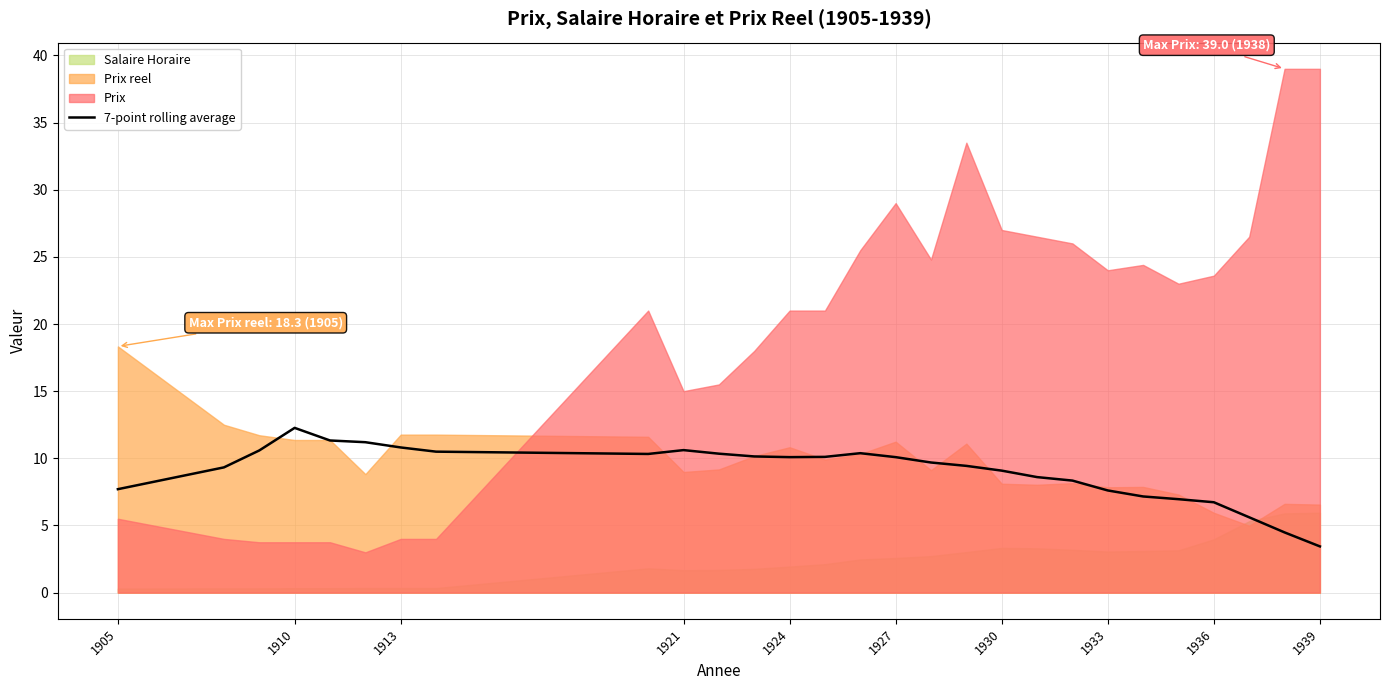

What is the minimum value for 7-point rolling average?

3.4